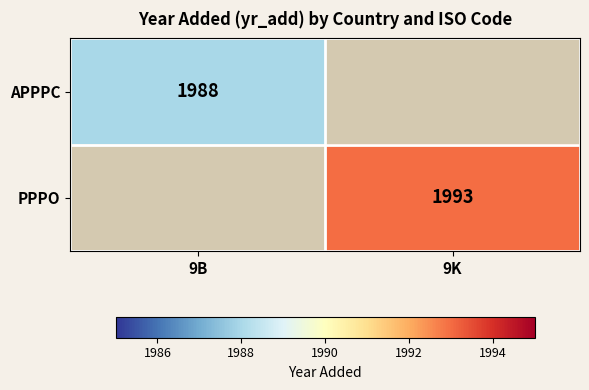

Is it true that APPPC equals 1988 at 9B?

True